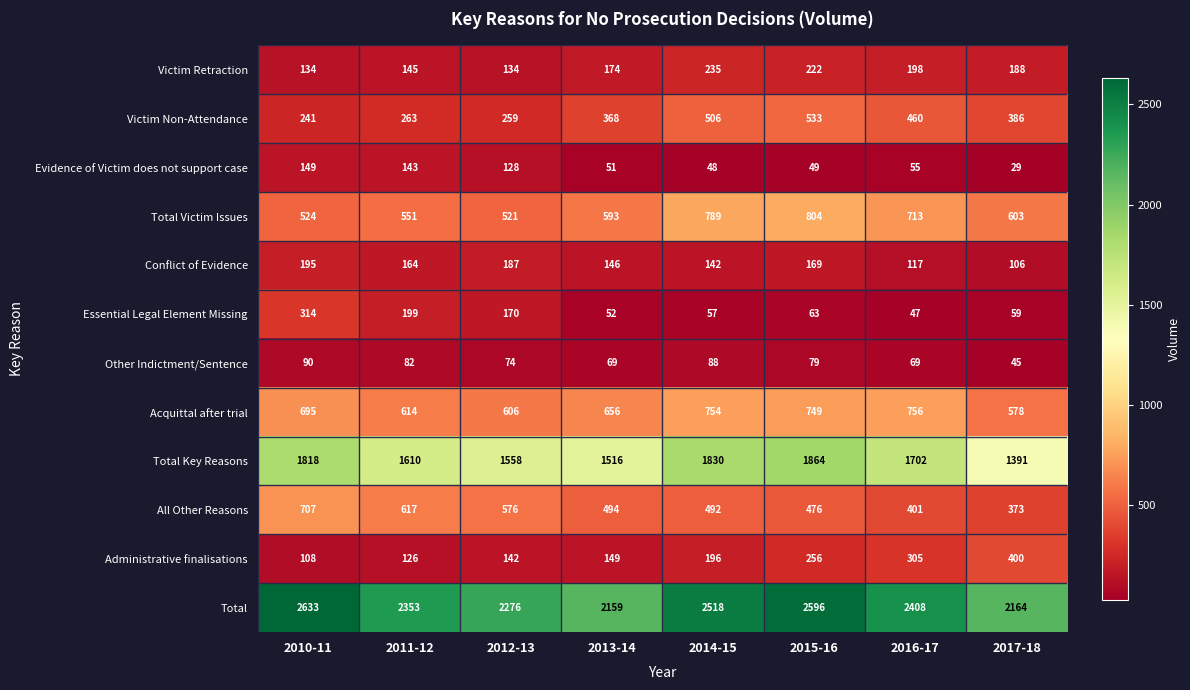

Which series has the largest range (max minus min)?

Total